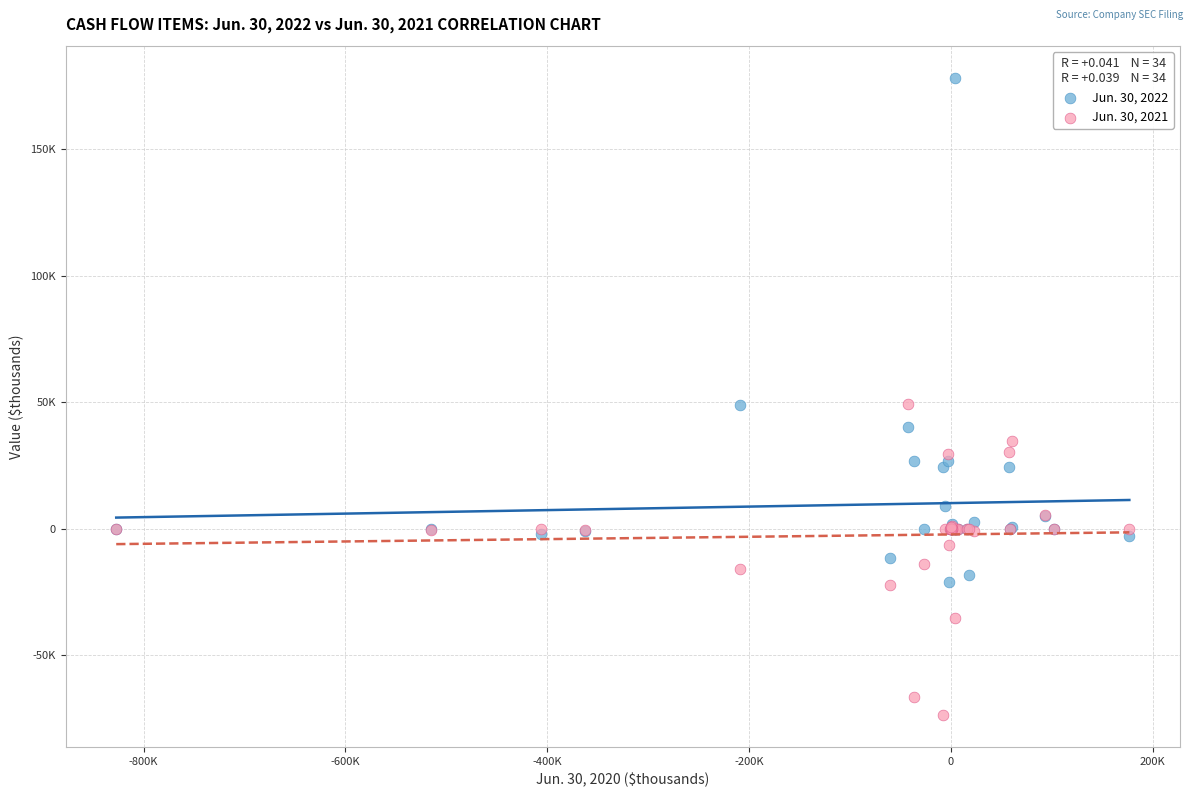

Which series reaches the minimum Y coordinate?

Jun. 30, 2021